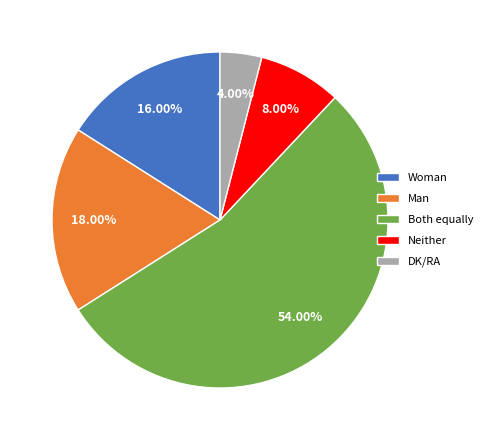

Is there a majority slice in this chart?

Yes